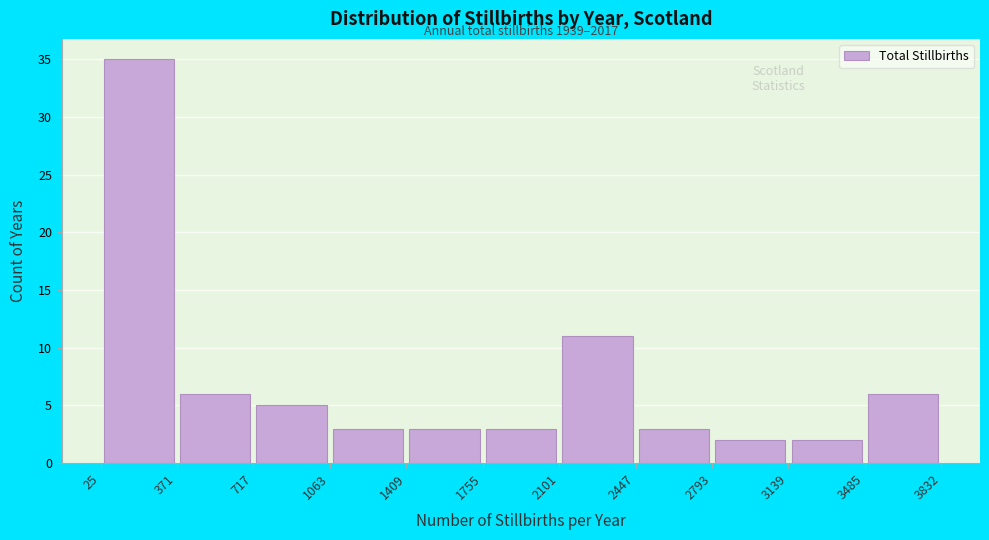

Which range on the x-axis has the tallest bar?

25 to 371